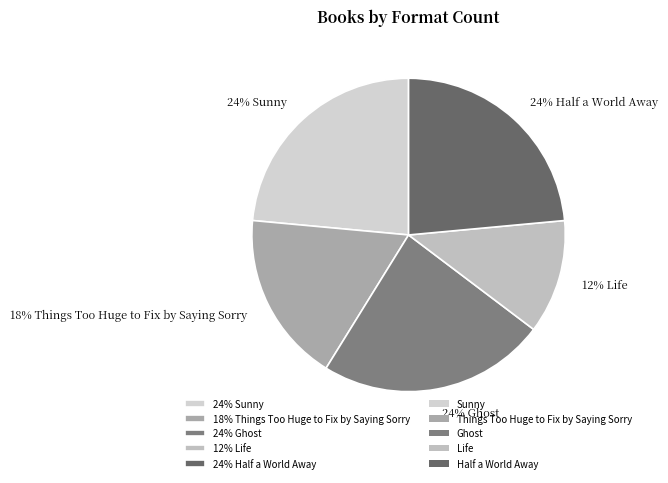

What is the smallest slice in the pie chart?

12% Life